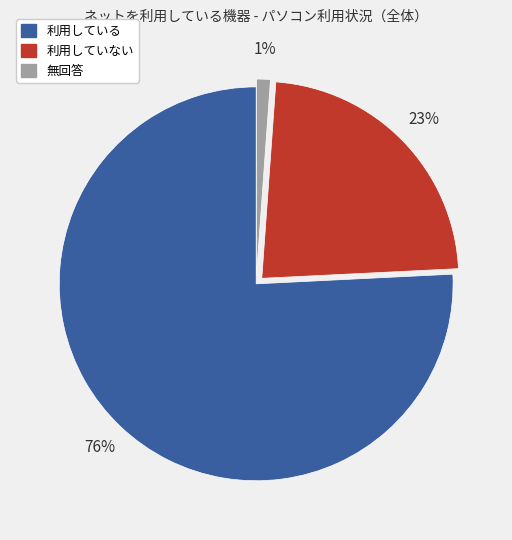

To the nearest percent, what percentage of the pie is 無回答?

1%